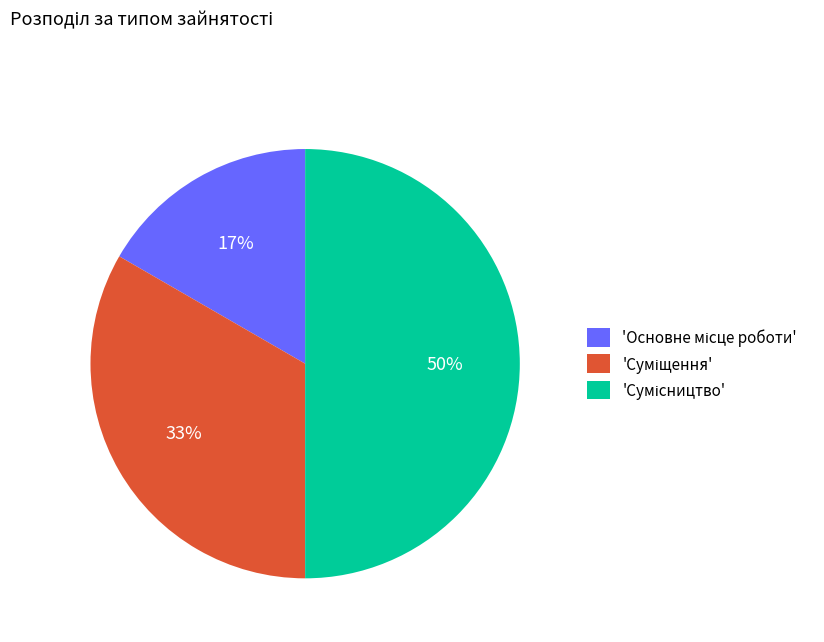

To the nearest percent, what is the difference between the largest and smallest slice percentages?

33%